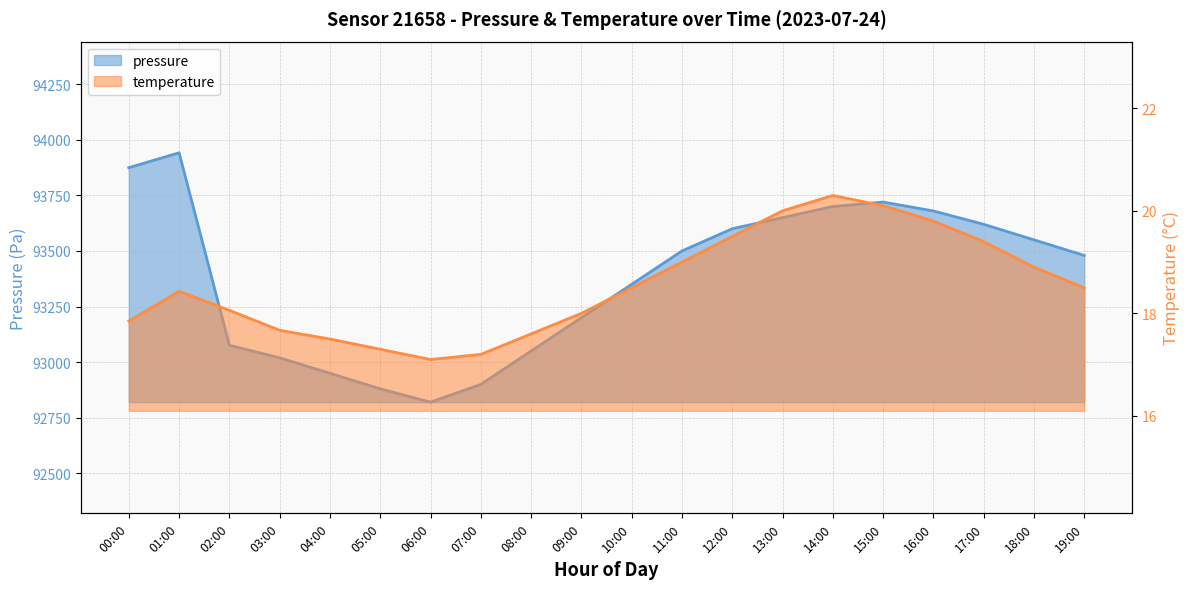

Which series has the largest total across all categories?

pressure